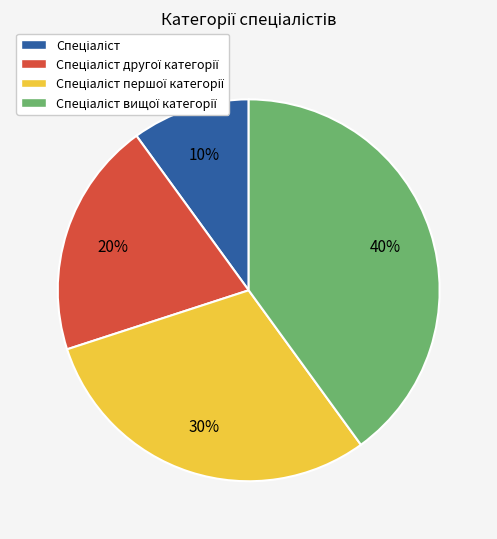

To the nearest percent, what is the difference between the largest and smallest slice percentages?

30%